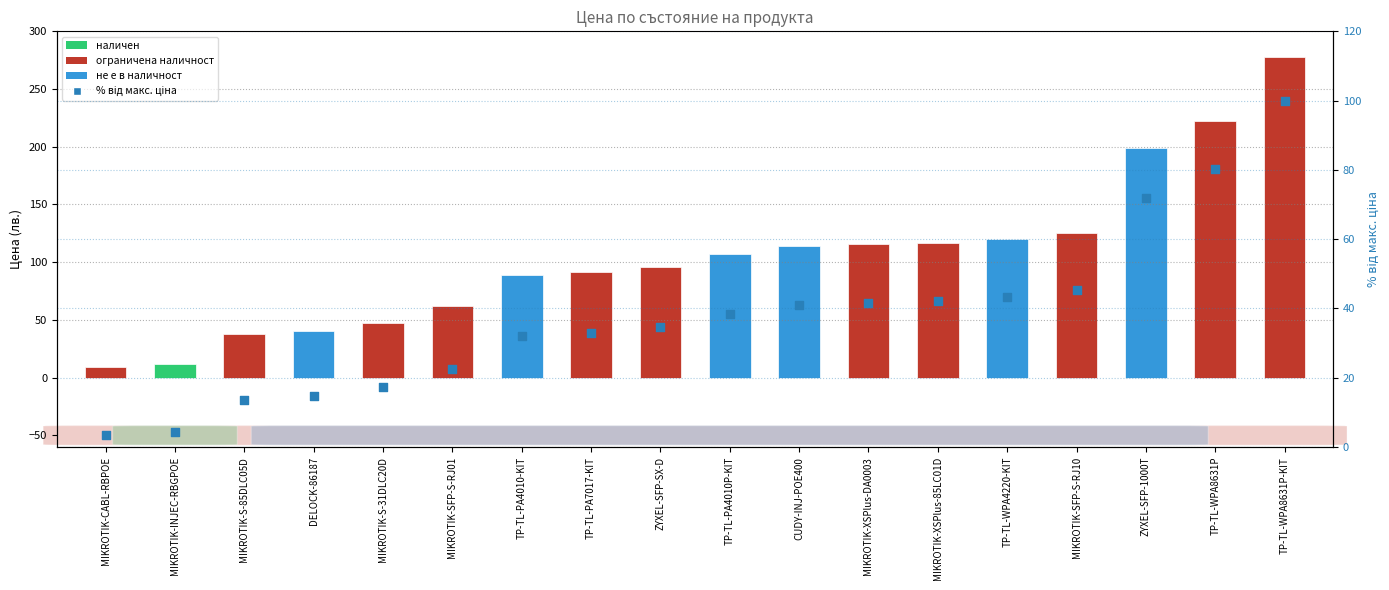

Which has a higher value, MIKROTIK-INJEC-RBGPOE or MIKROTIK-CABL-RBPOE?

MIKROTIK-INJEC-RBGPOE